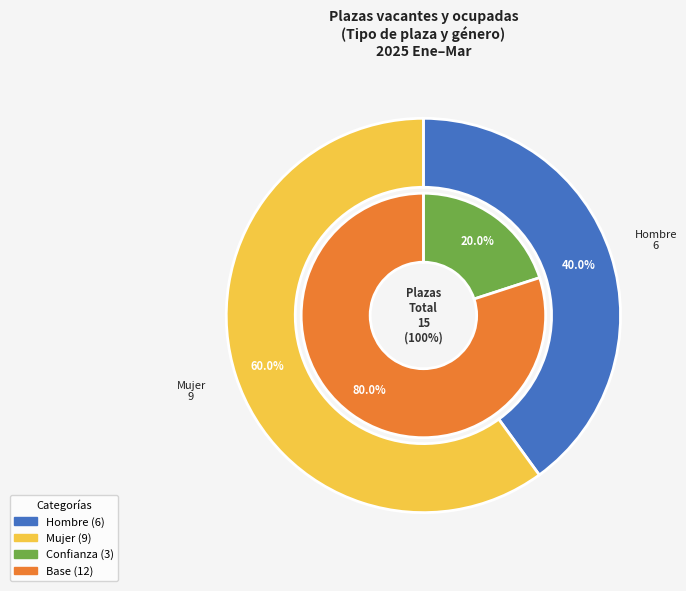

How many slices are in this pie chart?

4